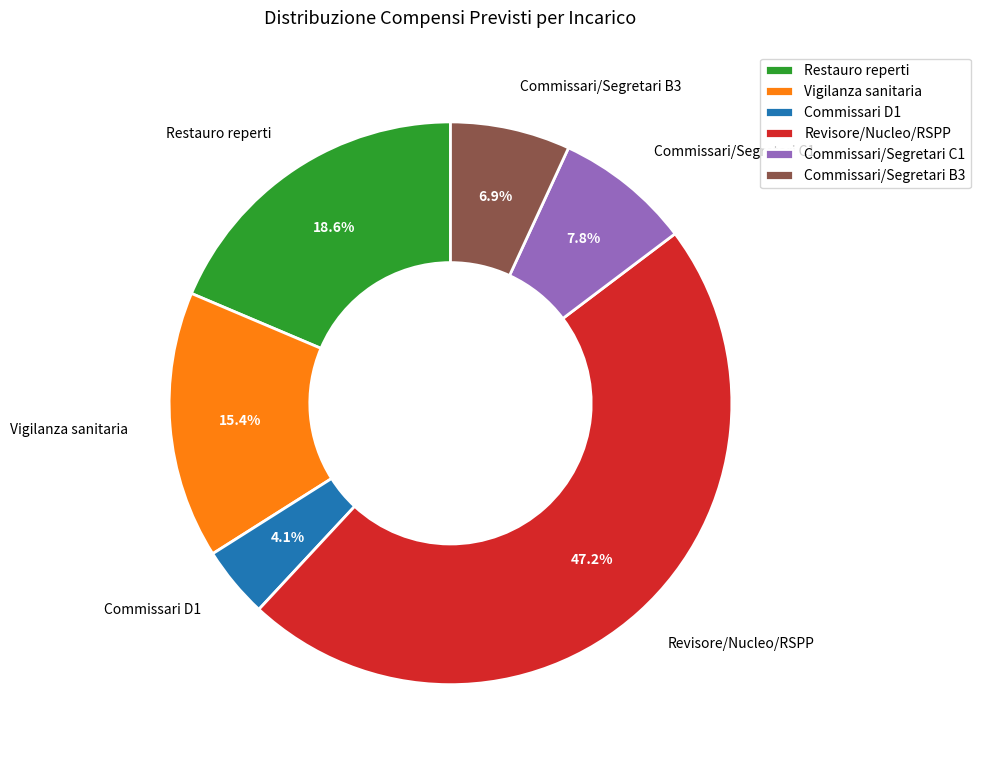

What is the smallest slice in the pie chart?

Commissari D1